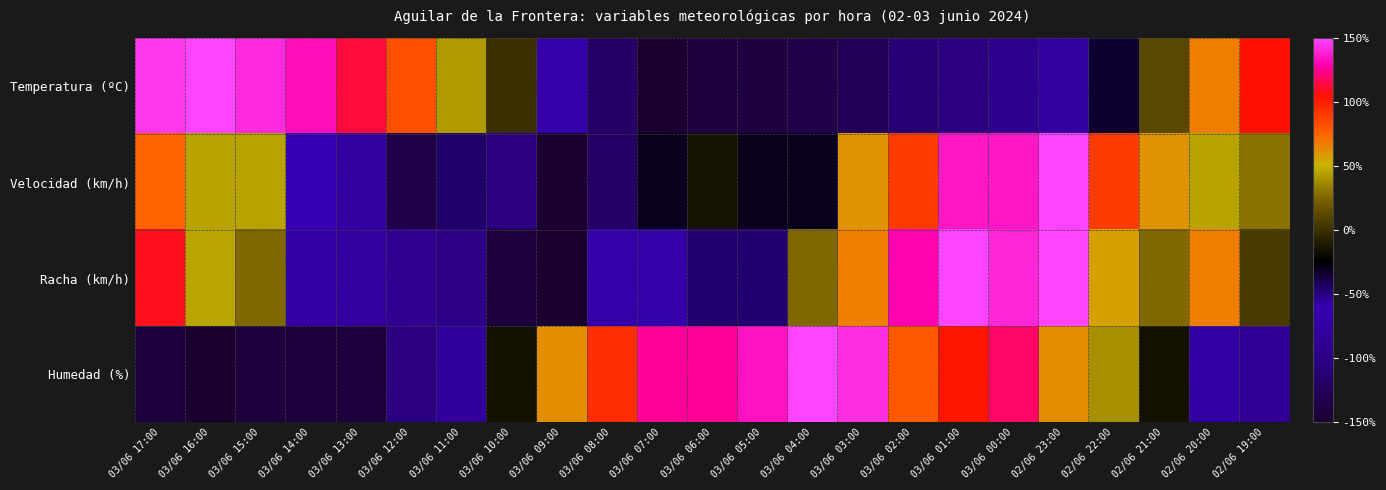

Reading right to left, what are all the values shown in this chart?

Temperatura (ºC): 02/06 19:00=104.8	02/06 20:00=67.8	02/06 21:00=12.3	02/06 22:00=-32.9	02/06 23:00=-74.0	03/06 00:00=-92.5	03/06 01:00=-104.8	03/06 02:00=-111.0	03/06 03:00=-127.4	03/06 04:00=-135.6	03/06 05:00=-139.7	03/06 06:00=-139.7	03/06 07:00=-150.0	03/06 08:00=-119.2	03/06 09:00=-67.8	03/06 10:00=0.0	03/06 11:00=43.2	03/06 12:00=82.2	03/06 13:00=113.0	03/06 14:00=133.6	03/06 15:00=141.8	03/06 16:00=150.0	03/06 17:00=145.9
Velocidad (km/h): 02/06 19:00=30.0	02/06 20:00=45.0	02/06 21:00=60.0	02/06 22:00=90.0	02/06 23:00=150.0	03/06 00:00=135.0	03/06 01:00=135.0	03/06 02:00=90.0	03/06 03:00=60.0	03/06 04:00=-30.0	03/06 05:00=-30.0	03/06 06:00=-15.0	03/06 07:00=-30.0	03/06 08:00=-120.0	03/06 09:00=-150.0	03/06 10:00=-105.0	03/06 11:00=-45.0	03/06 12:00=-135.0	03/06 13:00=-75.0	03/06 14:00=-60.0	03/06 15:00=45.0	03/06 16:00=45.0	03/06 17:00=75.0
Racha (km/h): 02/06 19:00=5.2	02/06 20:00=67.2	02/06 21:00=25.9	02/06 22:00=56.9	02/06 23:00=150.0	03/06 00:00=139.7	03/06 01:00=150.0	03/06 02:00=129.3	03/06 03:00=67.2	03/06 04:00=25.9	03/06 05:00=-46.6	03/06 06:00=-46.6	03/06 07:00=-67.2	03/06 08:00=-67.2	03/06 09:00=-150.0	03/06 10:00=-139.7	03/06 11:00=-98.3	03/06 12:00=-87.9	03/06 13:00=-77.6	03/06 14:00=-56.9	03/06 15:00=25.9	03/06 16:00=46.6	03/06 17:00=108.6
Humedad (%): 02/06 19:00=-86.8	02/06 20:00=-71.1	02/06 21:00=-15.8	02/06 22:00=39.5	02/06 23:00=63.2	03/06 00:00=118.4	03/06 01:00=102.6	03/06 02:00=78.9	03/06 03:00=142.1	03/06 04:00=150.0	03/06 05:00=134.2	03/06 06:00=126.3	03/06 07:00=126.3	03/06 08:00=94.7	03/06 09:00=63.2	03/06 10:00=-15.8	03/06 11:00=-78.9	03/06 12:00=-102.6	03/06 13:00=-142.1	03/06 14:00=-142.1	03/06 15:00=-142.1	03/06 16:00=-150.0	03/06 17:00=-142.1